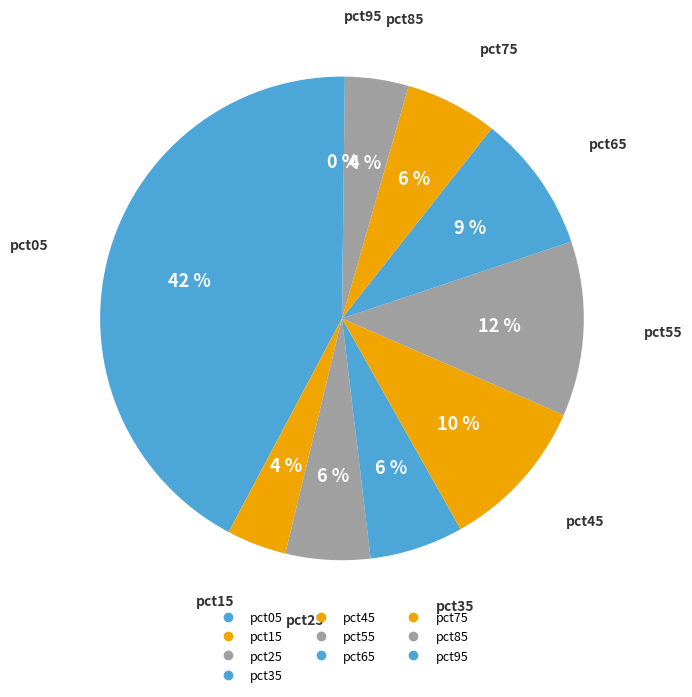

The pct45 slice represents 10% of the pie. True or false?

True